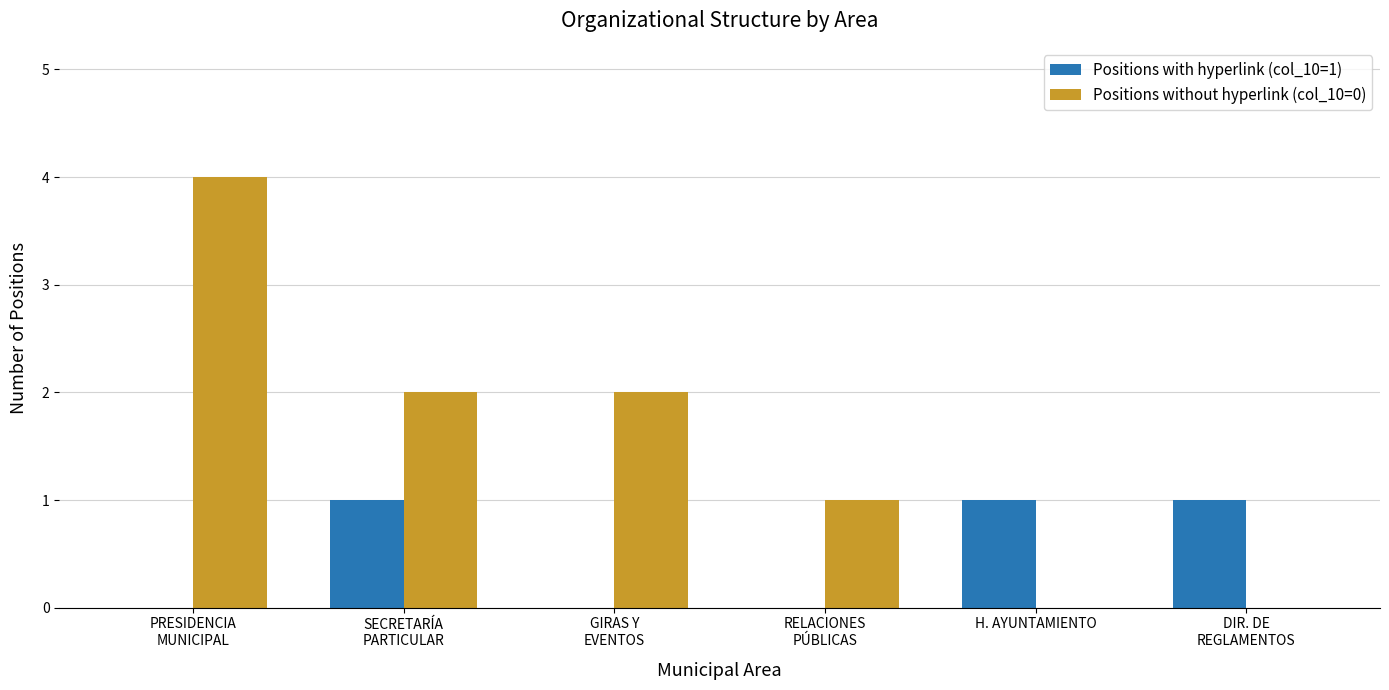

What is the greatest value displayed?

4